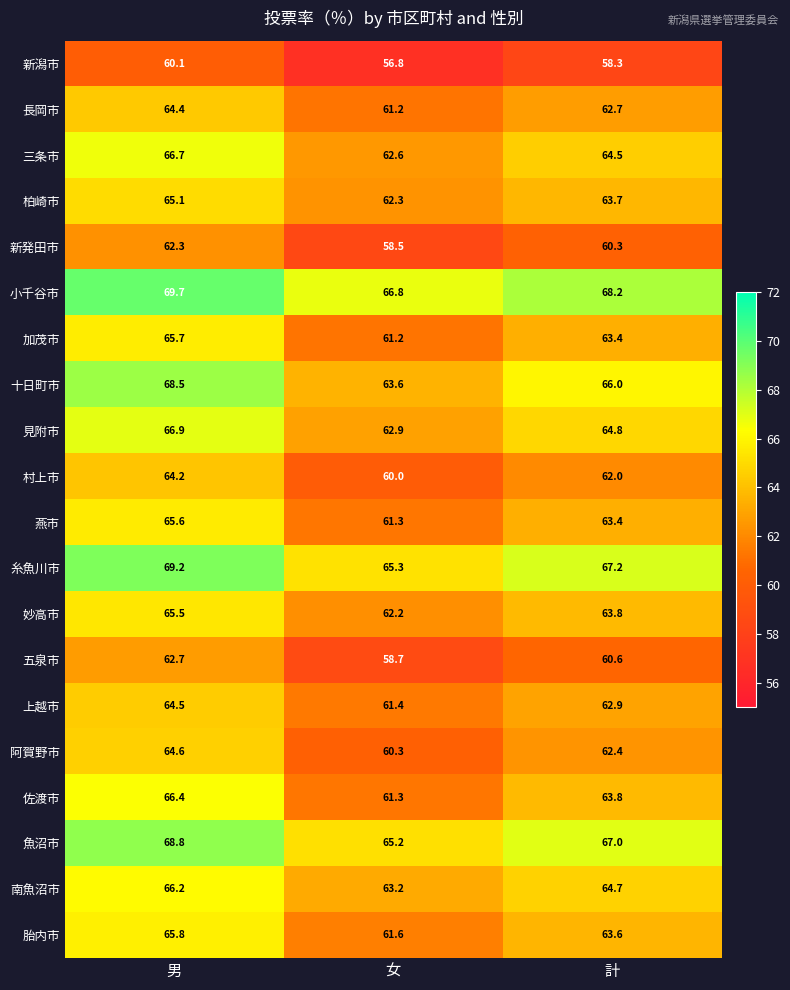

The 胎内市 series shows 98.2 at 計. True or false?

False